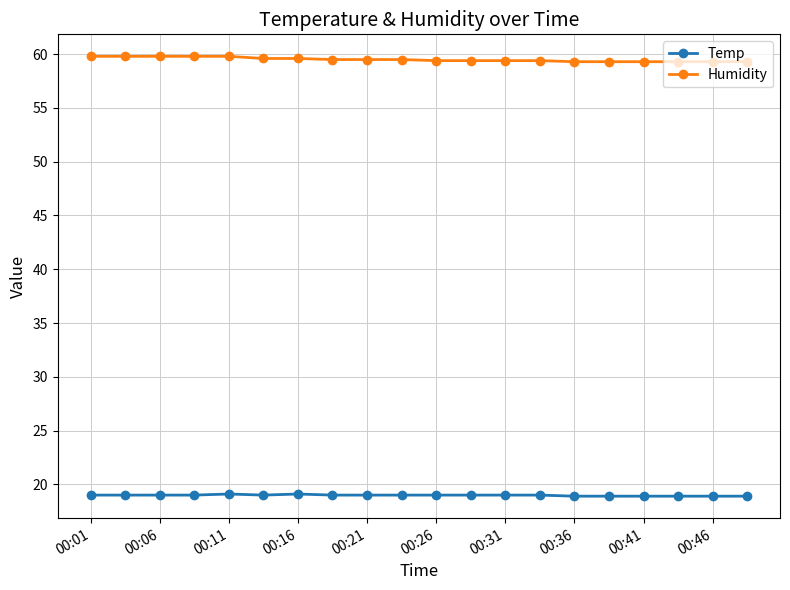

Which series has the largest total across all categories?

Humidity